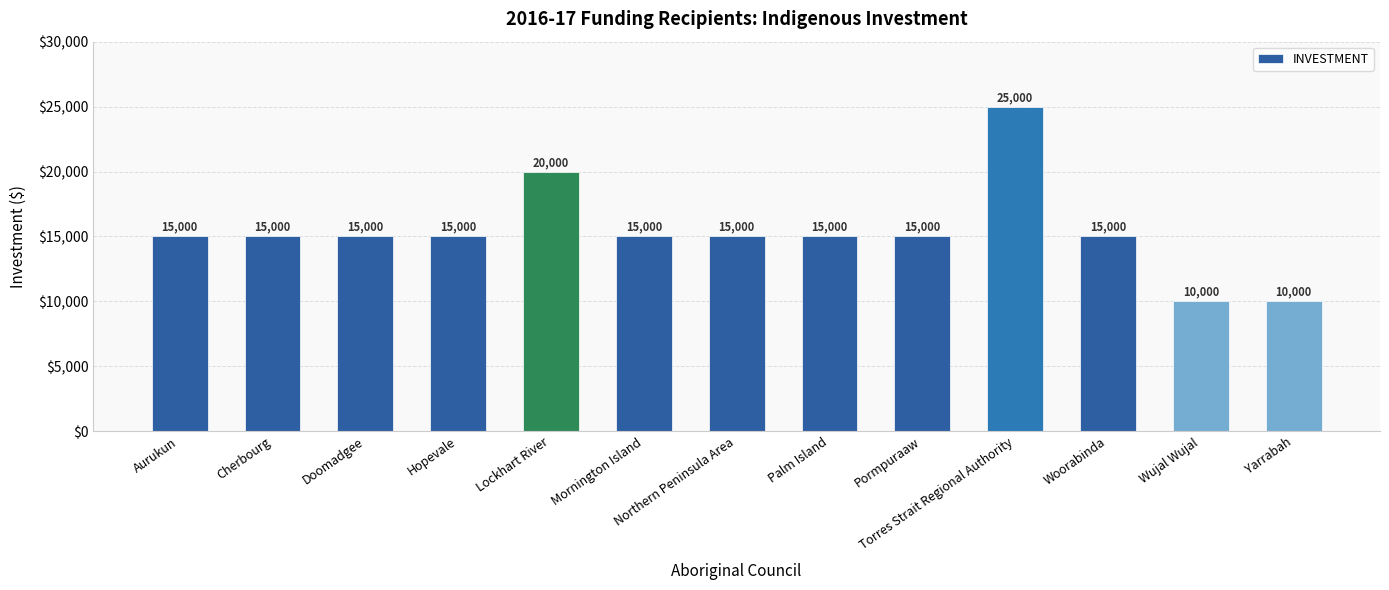

Reading right to left, extract all data points from this chart.

10000	10000	15000	25000	15000	15000	15000	15000	20000	15000	15000	15000	15000